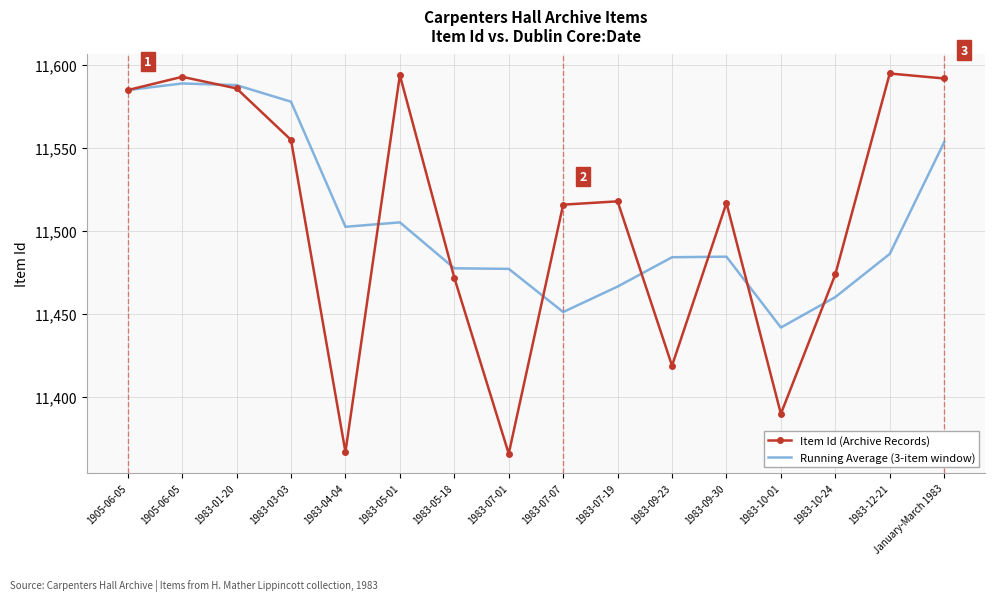

True or false: Running Average (3-item window) has a value of 15944.3 at 1983-07-19.

False